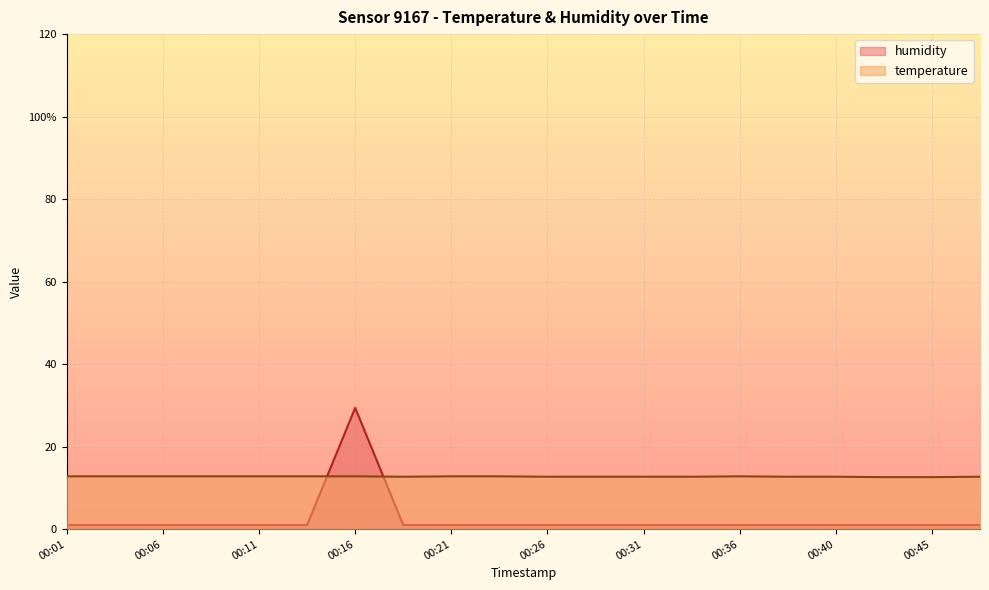

What is the spread (max minus min) of values at 00:11?

11.8